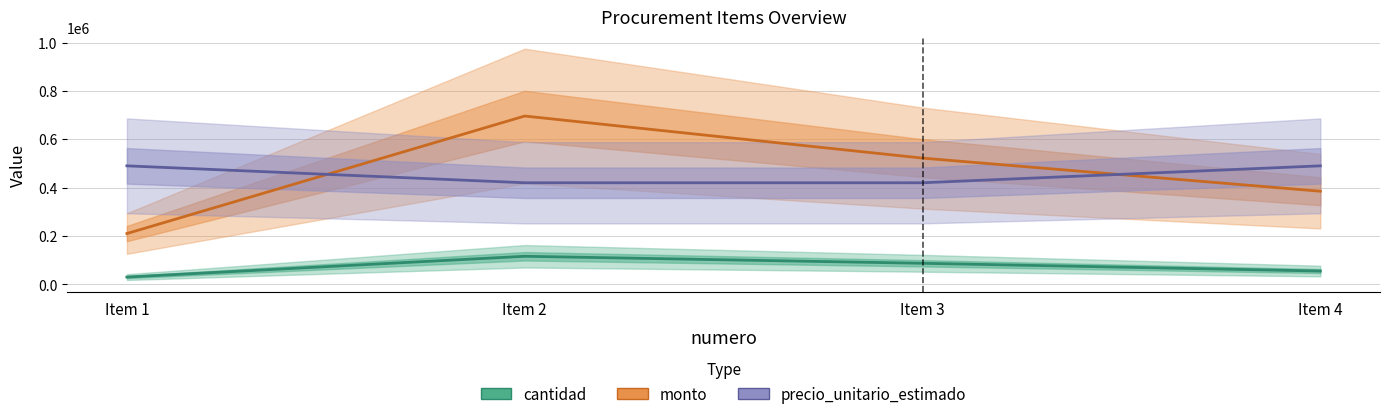

Does the chart have visible grid lines?

Yes